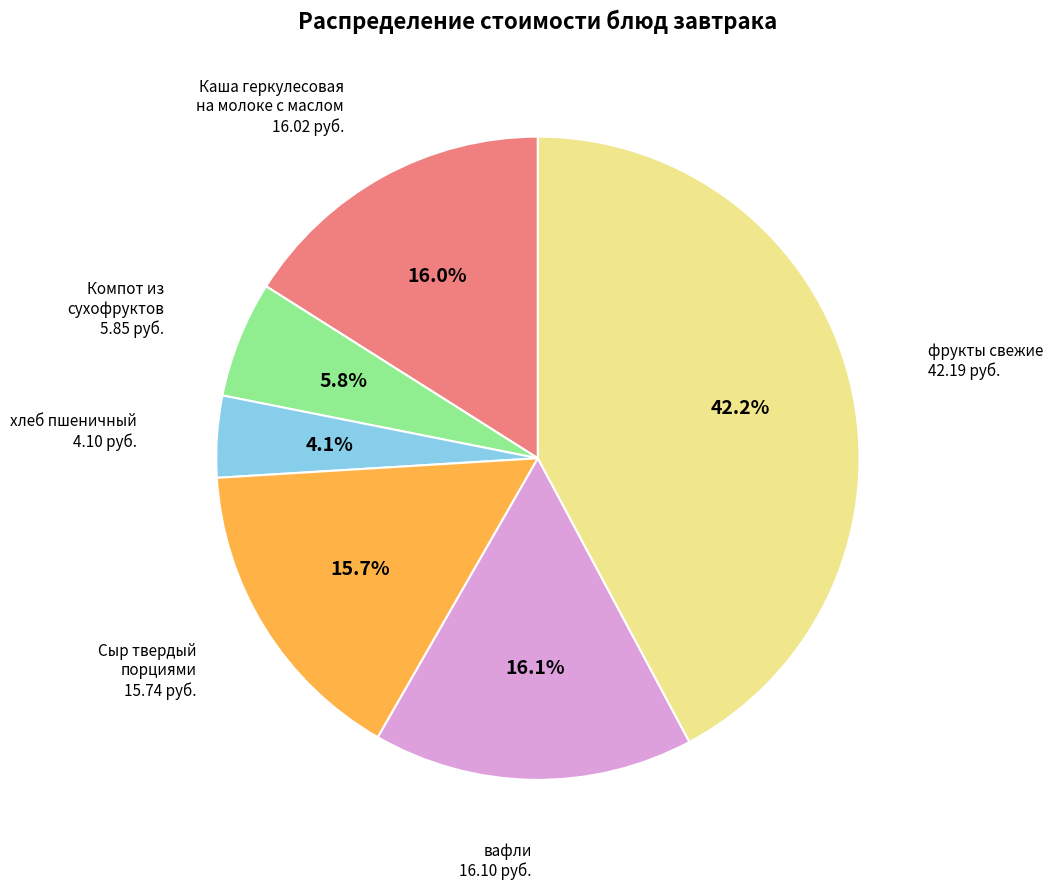

What is the ratio of the value at Компот из сухофруктов to the value at вафли?

0.4